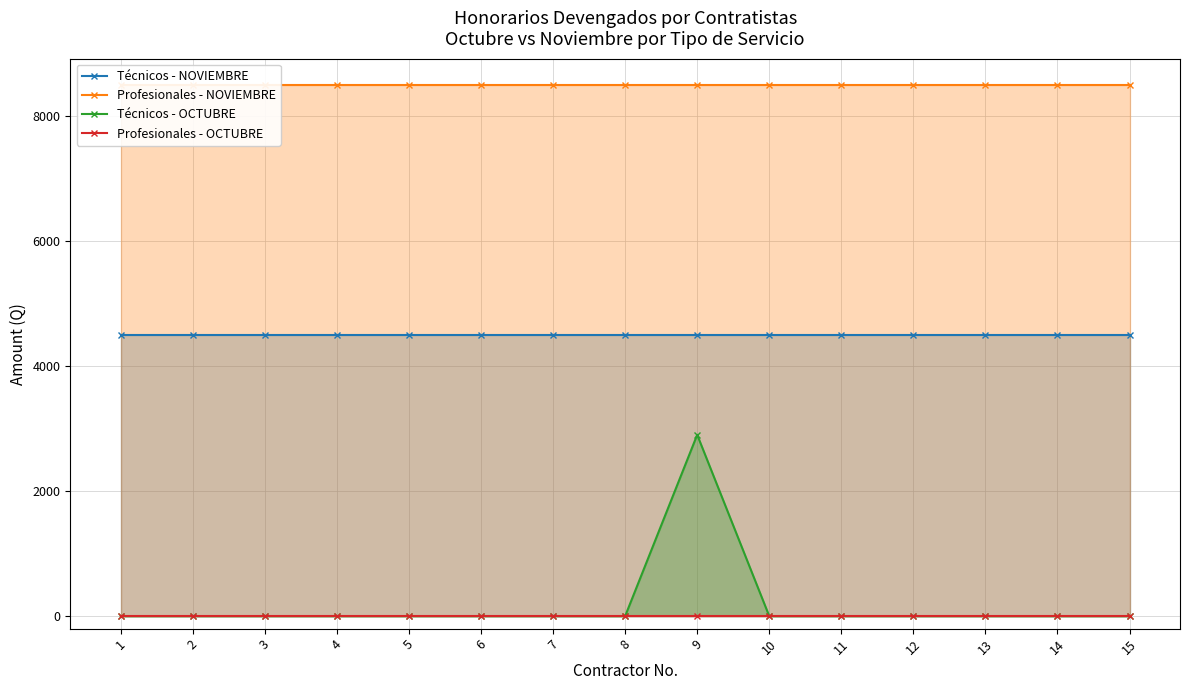

Reading left to right, transcribe all the data shown in this chart.

Técnicos - NOVIEMBRE: 4500.0	4500.0	4500.0	4500.0	4500.0	4500.0	4500.0	4500.0	4500.0	4500.0	4500.0	4500.0	4500.0	4500.0	4500.0
Profesionales - NOVIEMBRE: 8500.0	8500.0	8500.0	8500.0	8500.0	8500.0	8500.0	8500.0	8500.0	8500.0	8500.0	8500.0	8500.0	8500.0	8500.0
Técnicos - OCTUBRE: 0.0	0.0	0.0	0.0	0.0	0.0	0.0	0.0	2903.2	0.0	0.0	0.0	0.0	0.0	0.0
Profesionales - OCTUBRE: 0.0	0.0	0.0	0.0	0.0	0.0	0.0	0.0	0.0	0.0	0.0	0.0	0.0	0.0	0.0